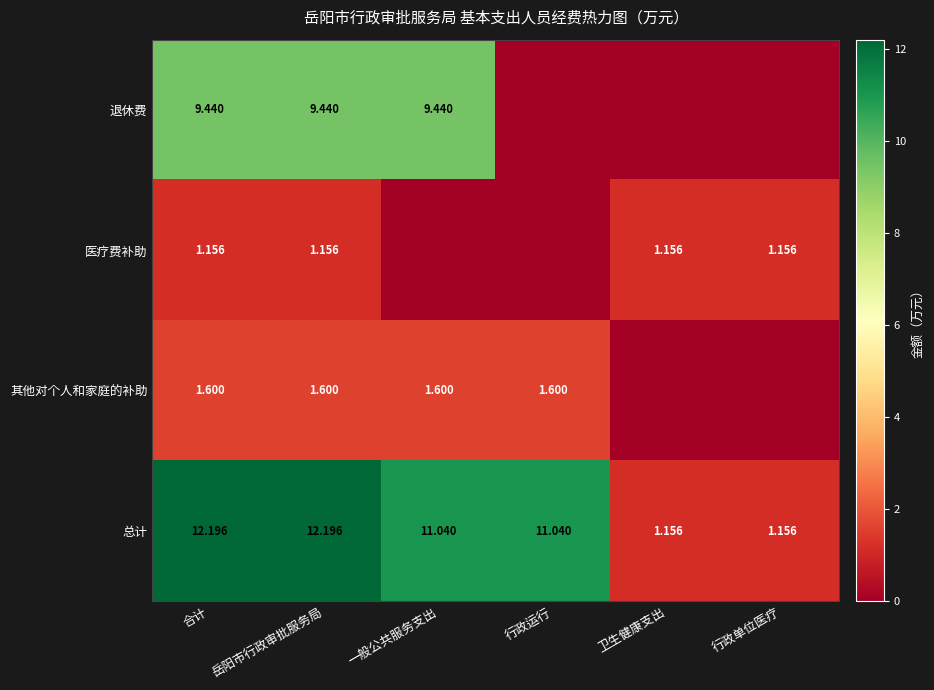

The value of 退休费 at 岳阳市行政审批服务局 is 16.9. True or false?

False